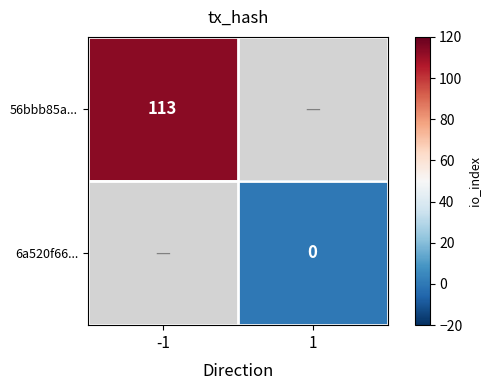

The value of 56bbb85a... at -1 is 113. True or false?

True